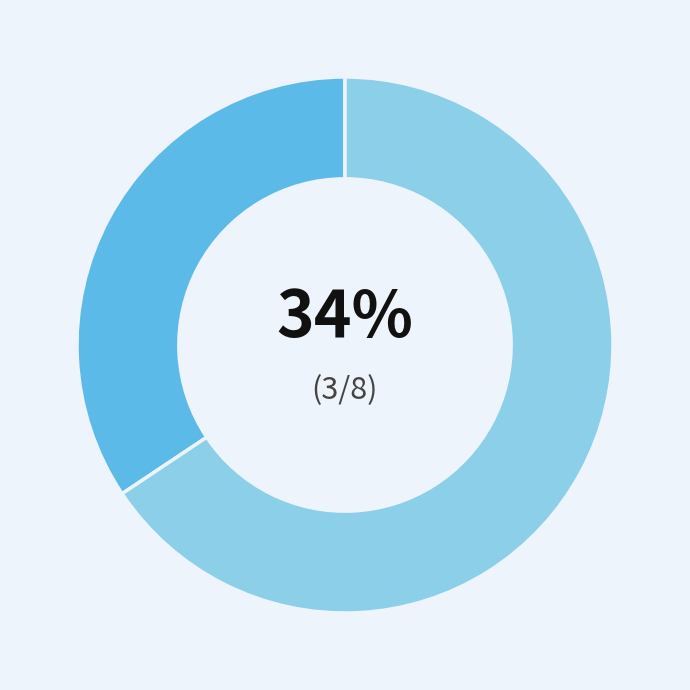

To the nearest percent, what is the average slice percentage?

50%